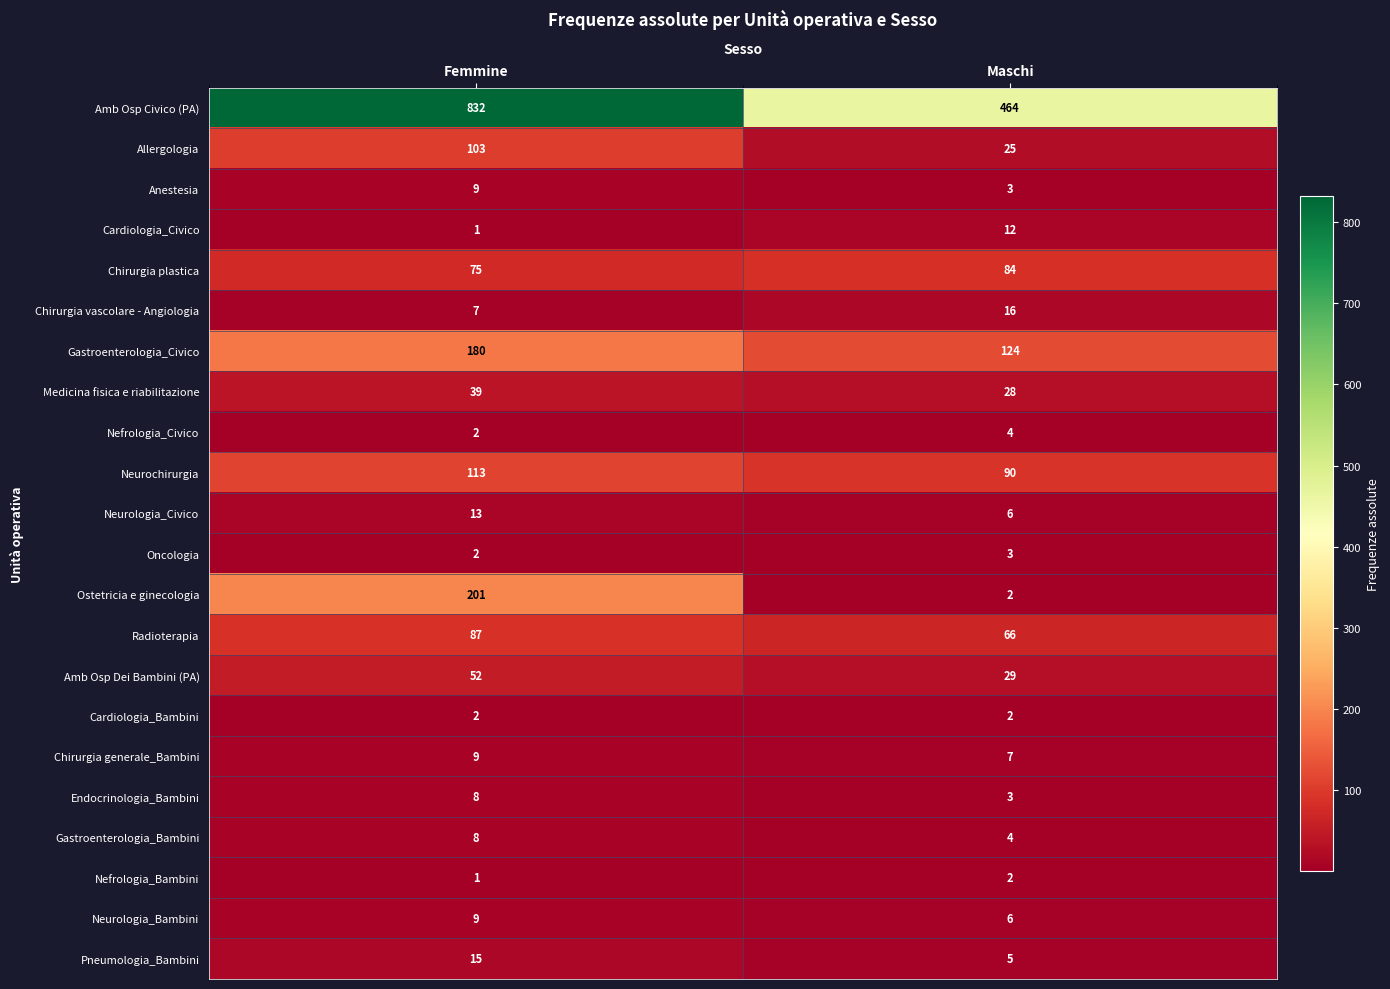

What is the sum of the Cardiologia_Civico values at Femmine and Maschi?

13